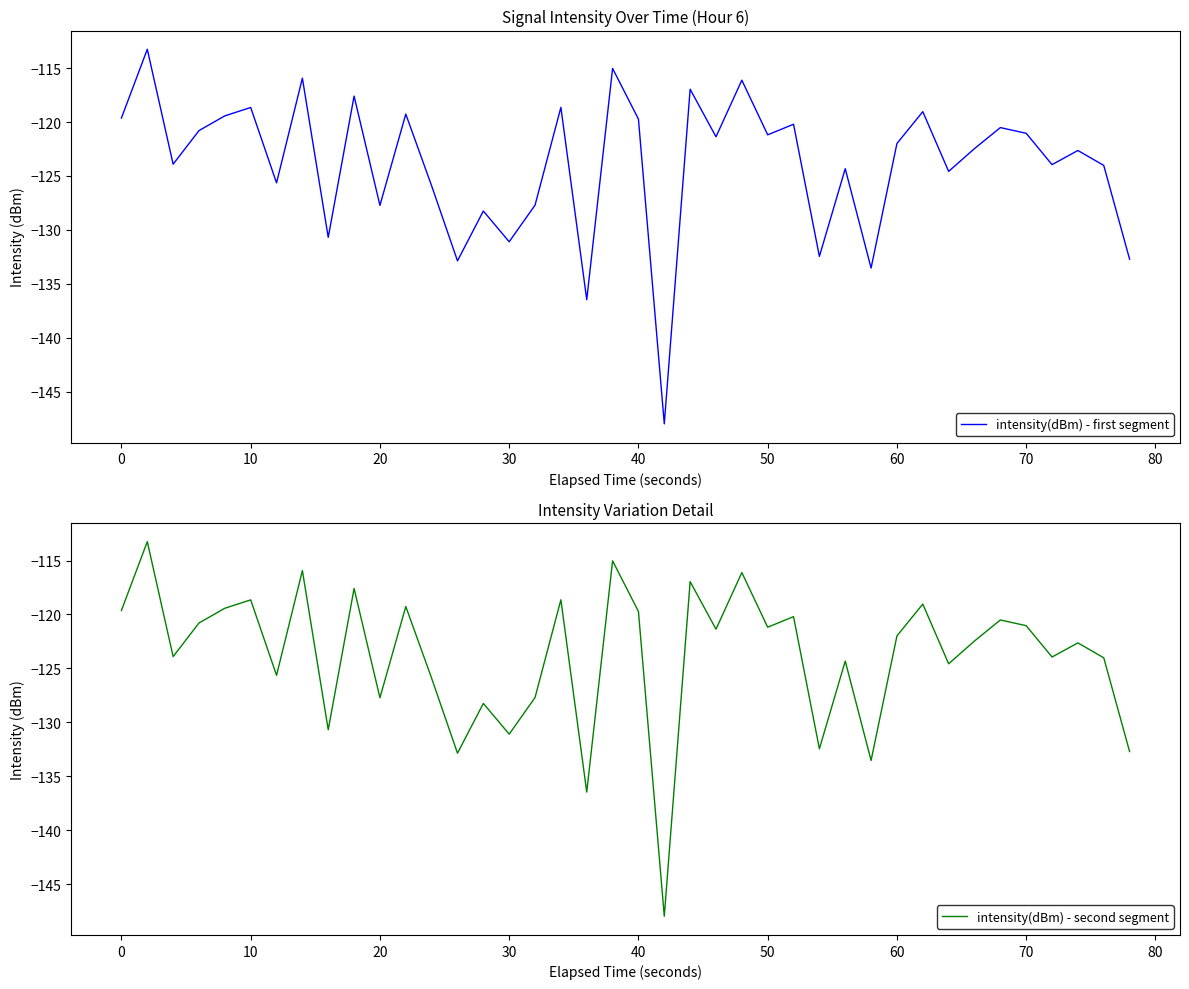

Which series has the widest spread of values?

intensity(dBm) - first segment